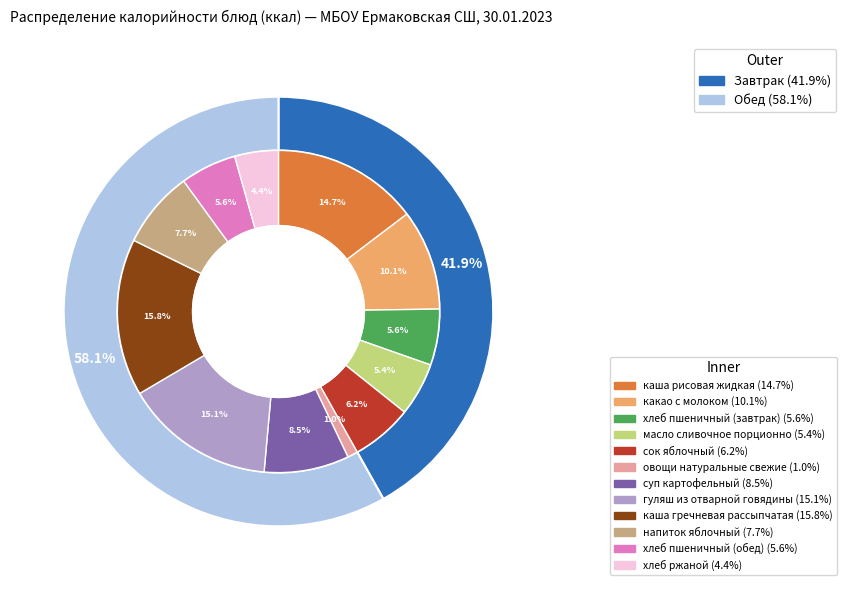

Approximately how many times larger is the value at каша гречневая рассыпчатая compared to какао с молоком?

1.6